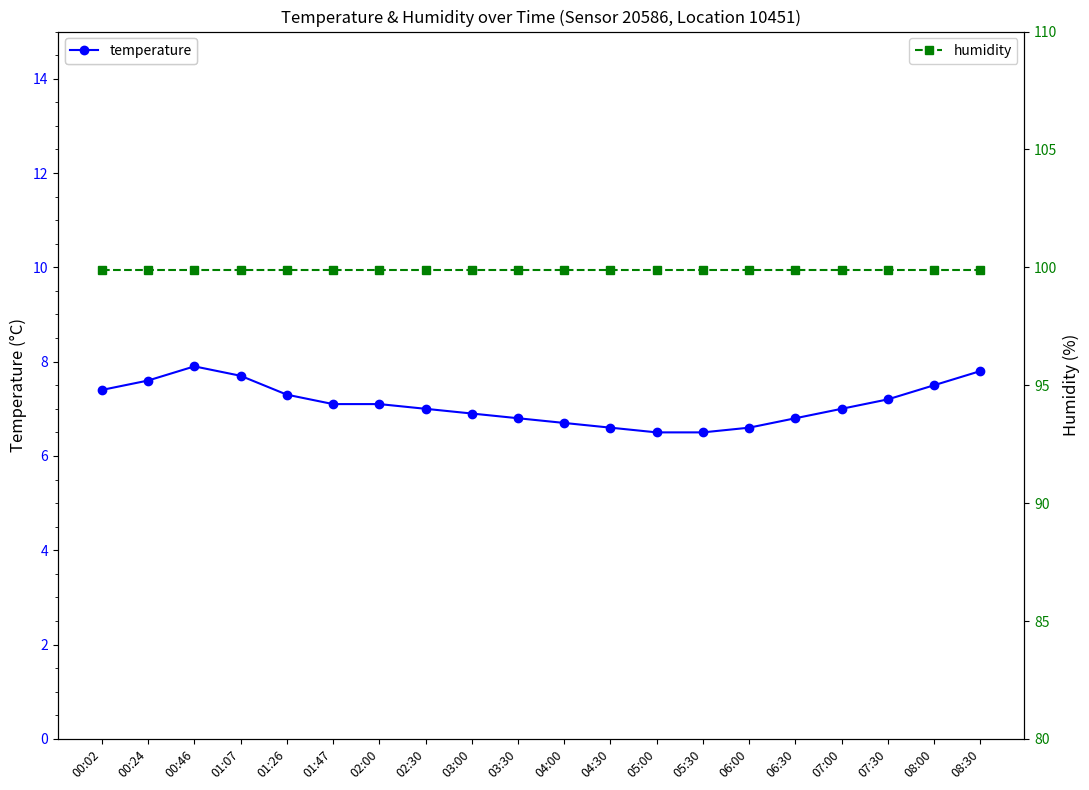

True or false: humidity and temperature intersect in this chart.

False